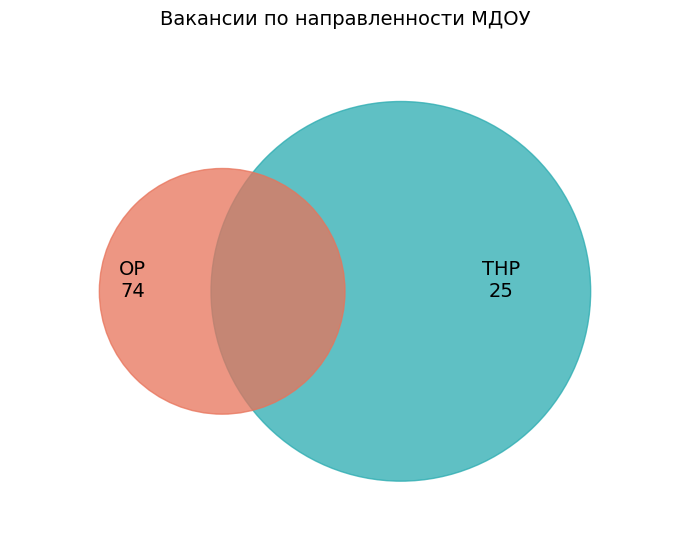

Does any single category account for the majority?

No